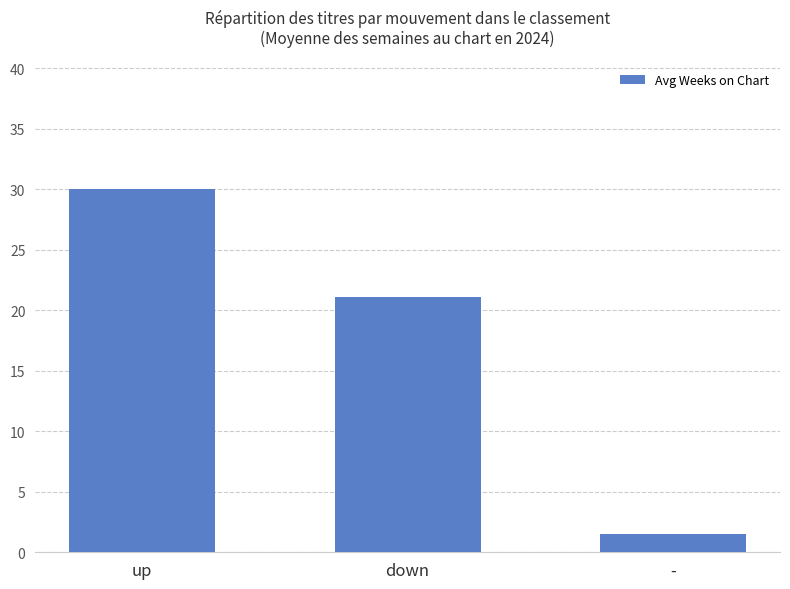

What is the sum of all values?

52.6